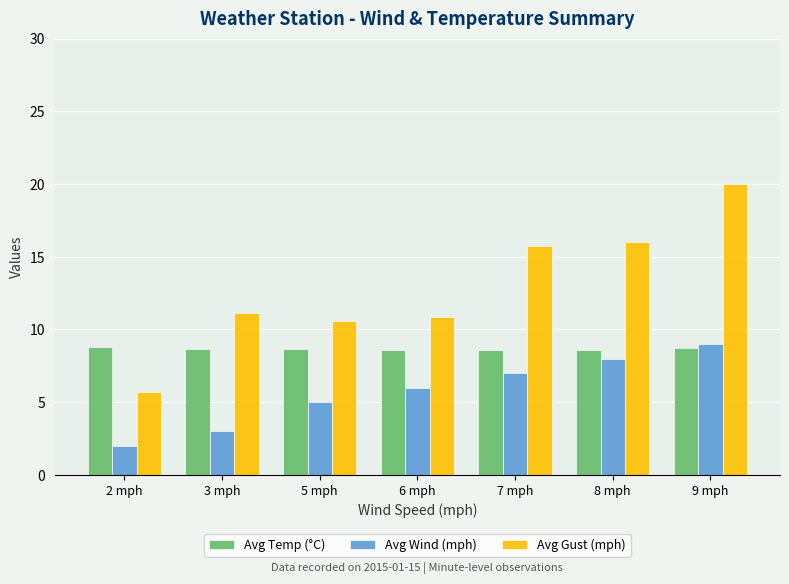

Rank the series by their average value, from lowest to highest.

Avg Wind (mph), Avg Temp (°C), Avg Gust (mph)